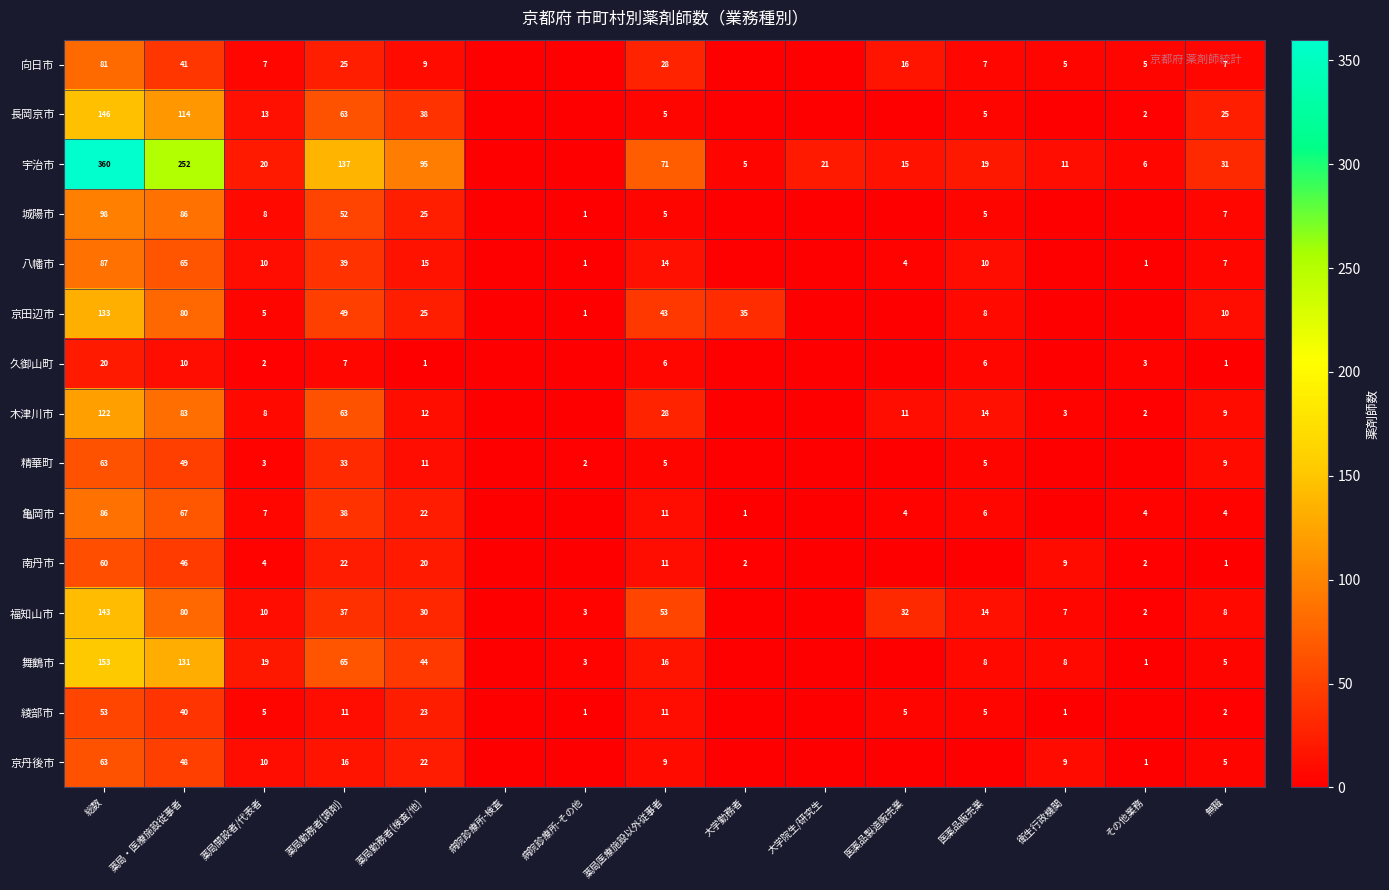

What is the spread (max minus min) of values at 薬局勤務者(検査/他)?

94